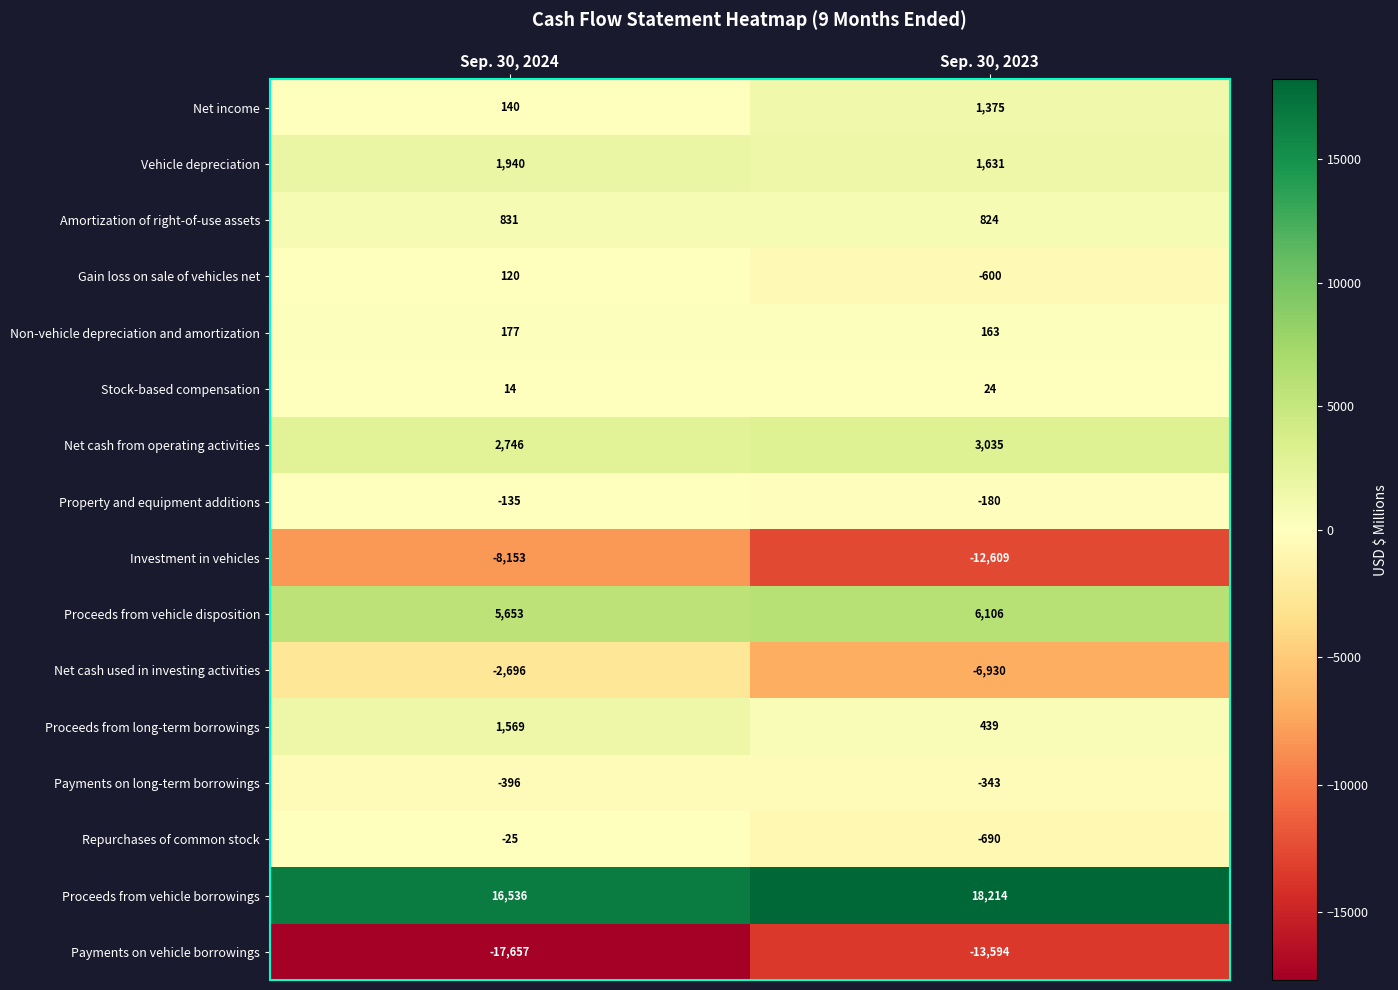

At which category is the sum across all series the highest?

Sep. 30, 2024